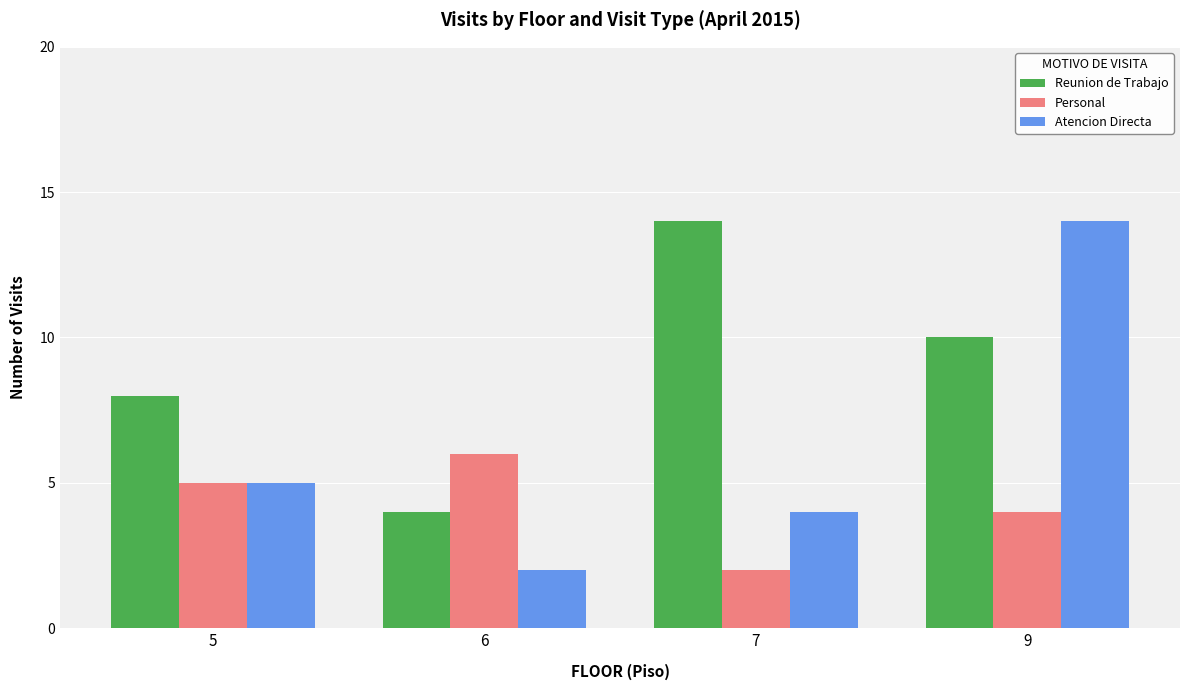

What is the highest value of the Atencion Directa series?

14